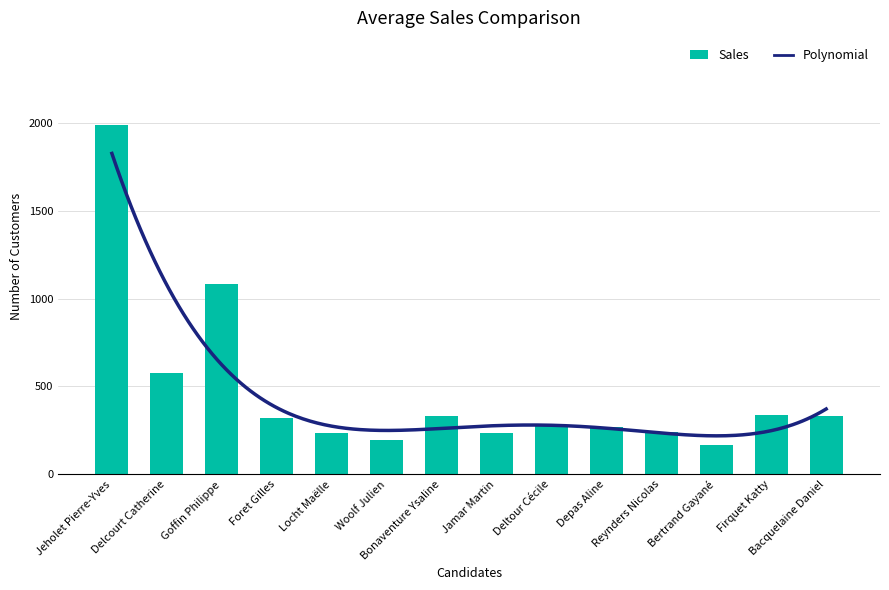

What value does the TOTAUX series have at Bertrand Gayané, to the nearest 100?

200